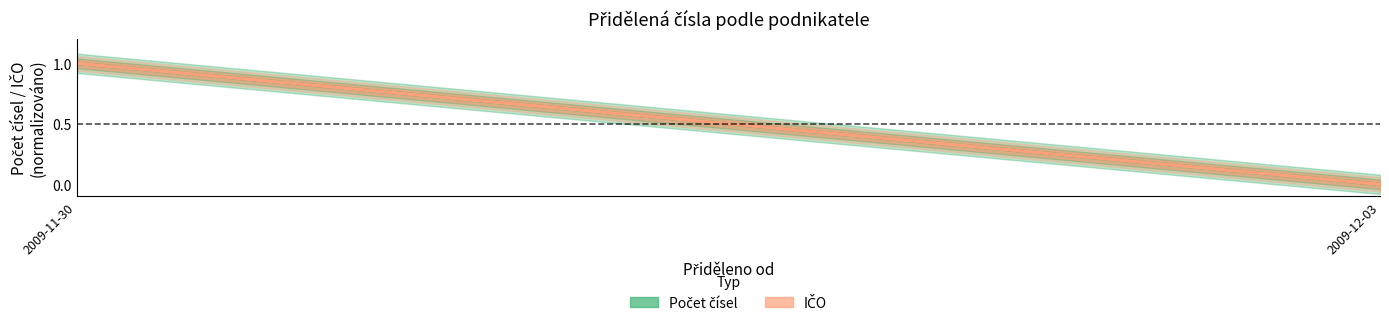

Reading left to right, what are all the values shown in this chart?

Počet čísel: 2009-11-30=1	2009-12-03=0
IČO: 2009-11-30=1	2009-12-03=0